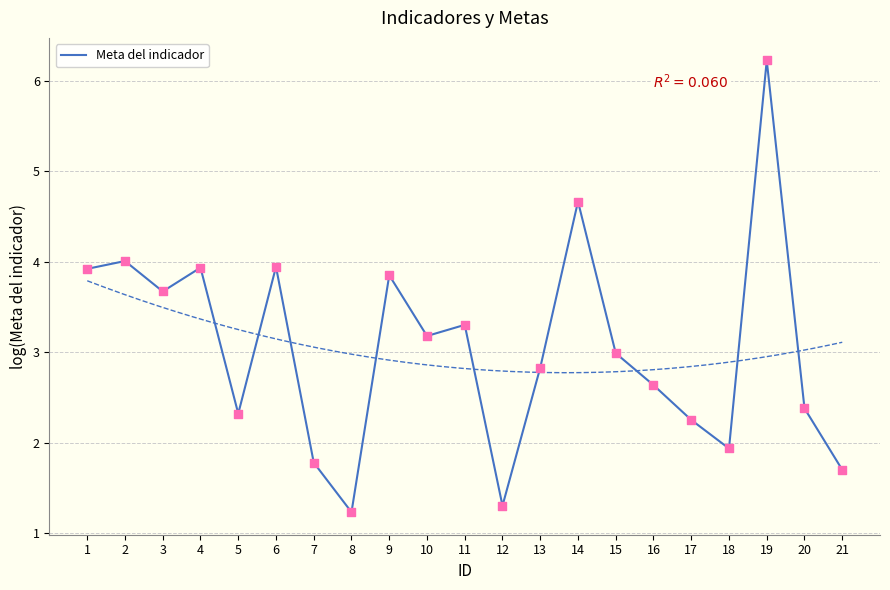

Which has a higher value, 4 or 11?

4